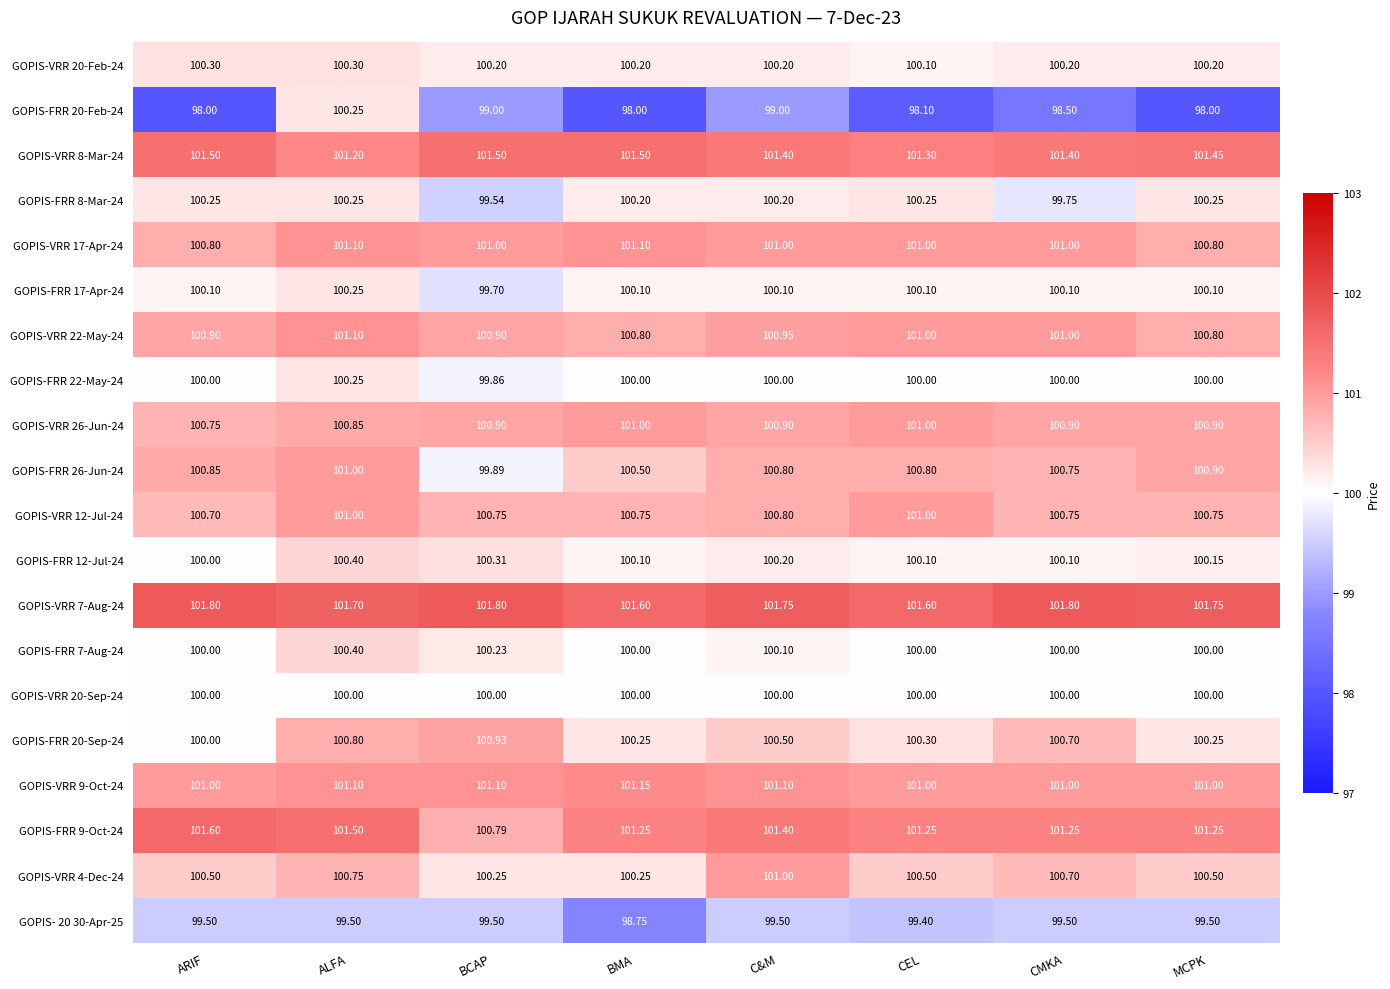

At which category is the sum across all series the highest?

ALFA